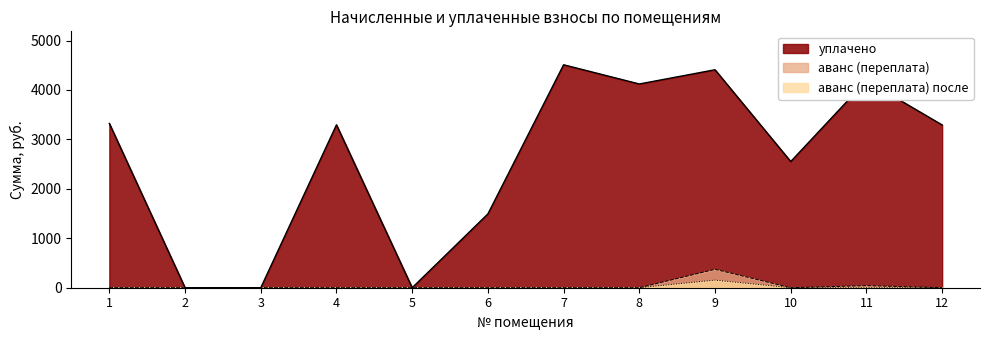

Which series changed the most between 2 and 5?

уплачено